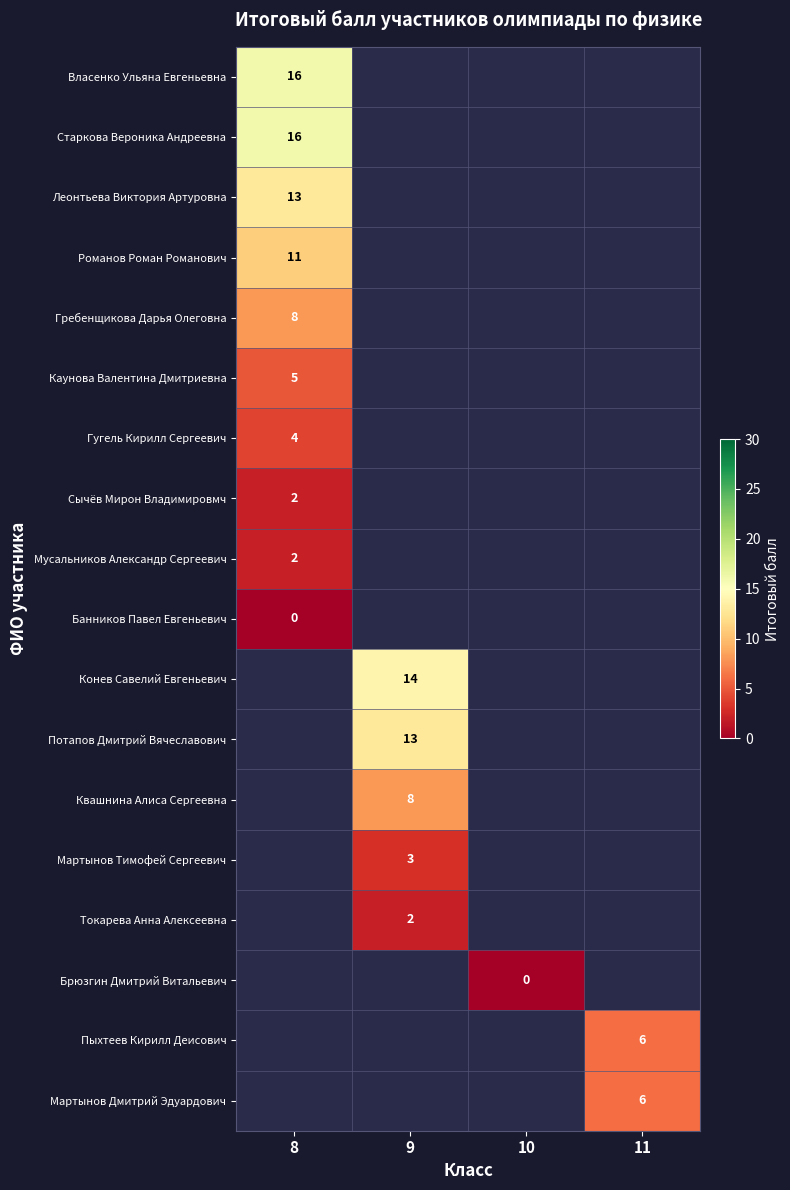

Is it true that Гребенщикова Дарья Олеговна equals 14 at 8?

False